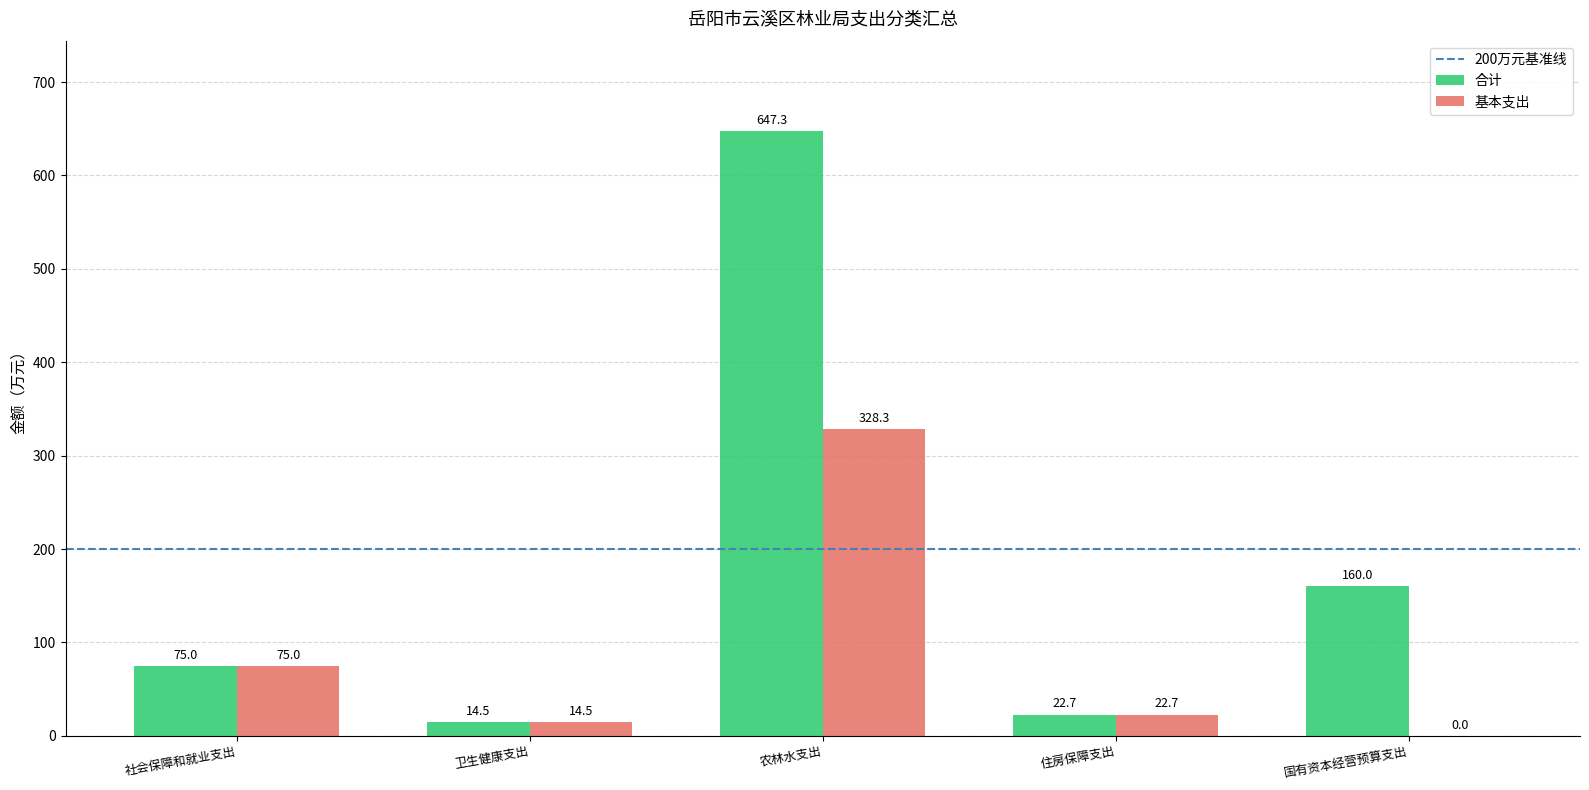

Does the chart contain stacked bars?

No